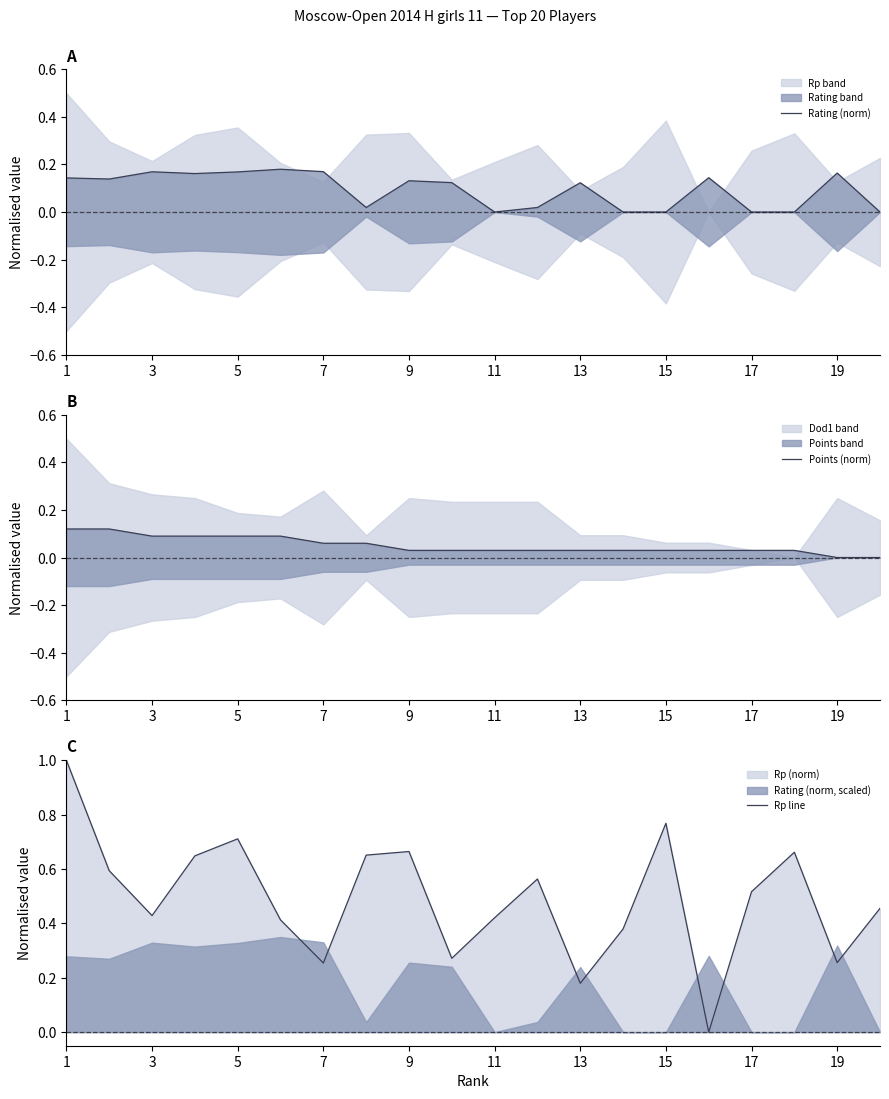

True or false: Rp line has a value of 0.3 at 3.

False